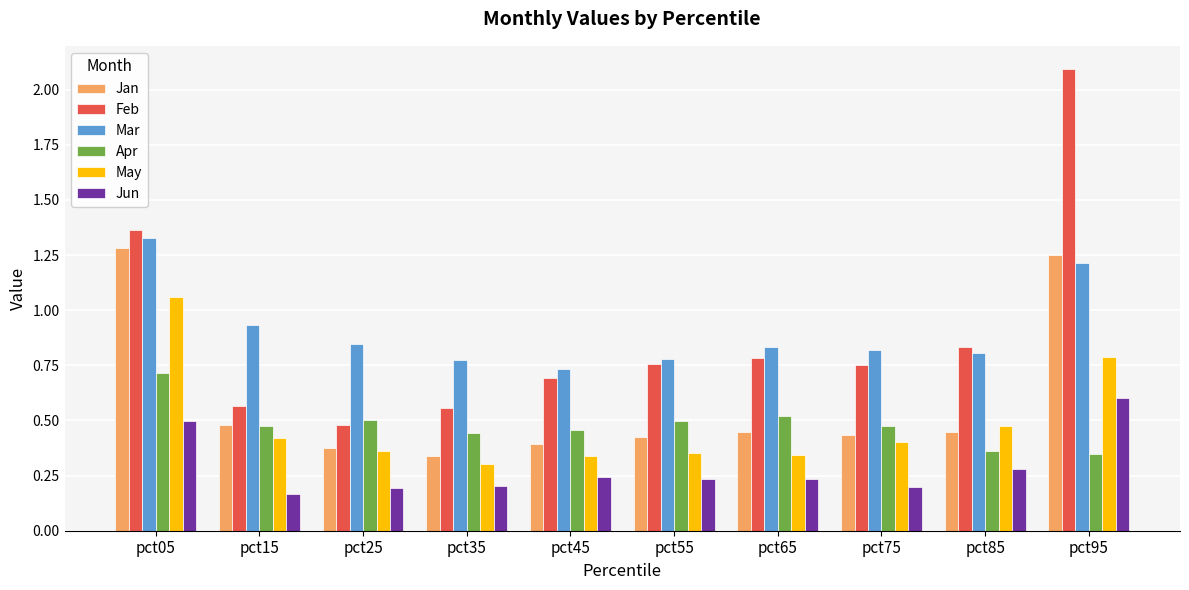

What is the total value across all series at pct05?

6.2